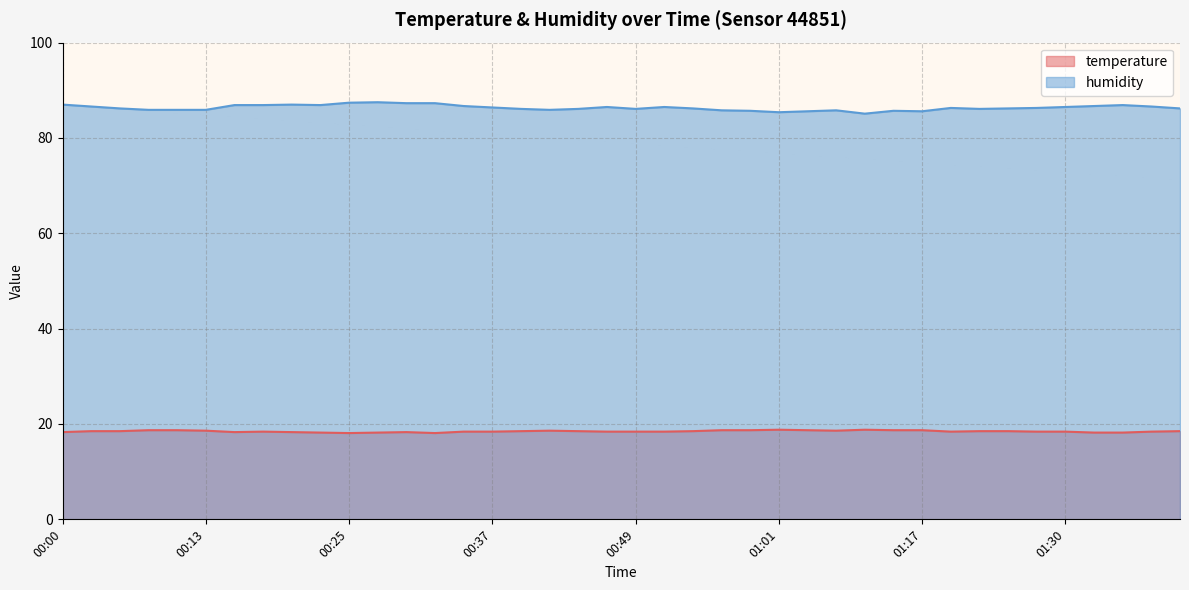

Which series has the largest range (max minus min)?

humidity